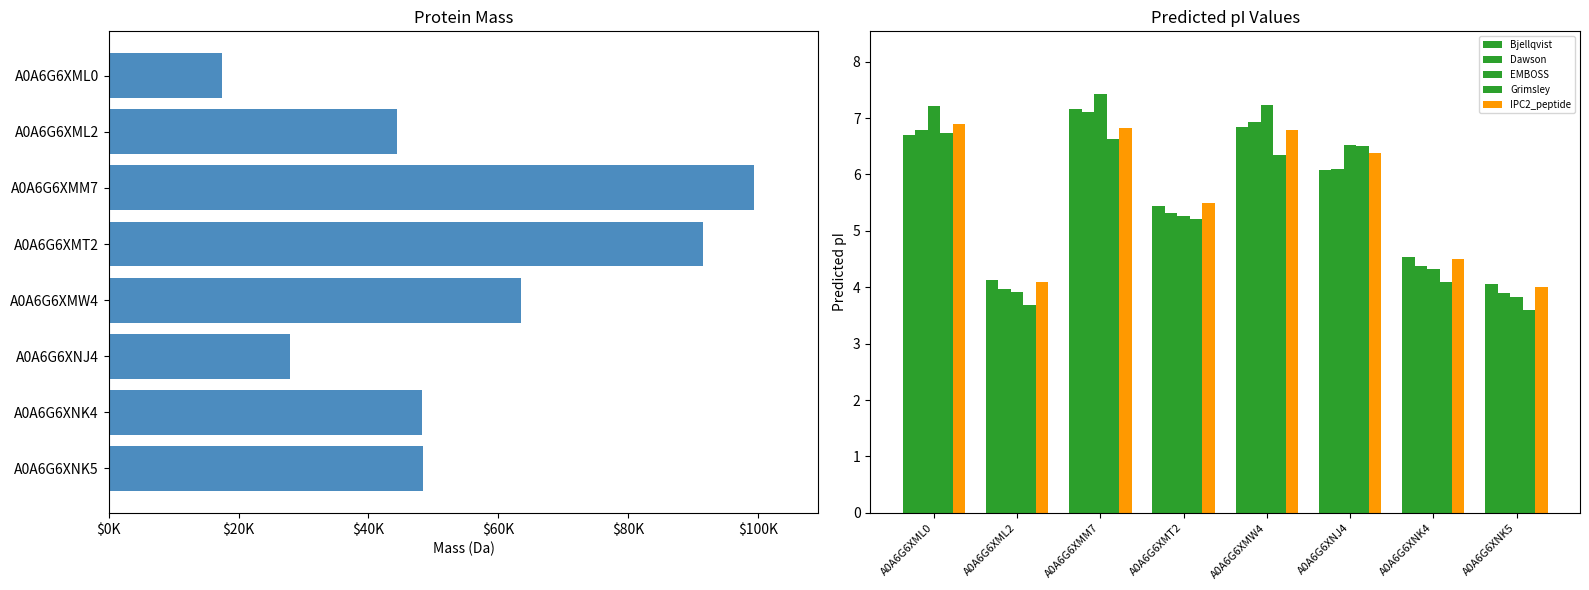

The EMBOSS series shows 6.8 at A0A6G6XNK4. True or false?

False